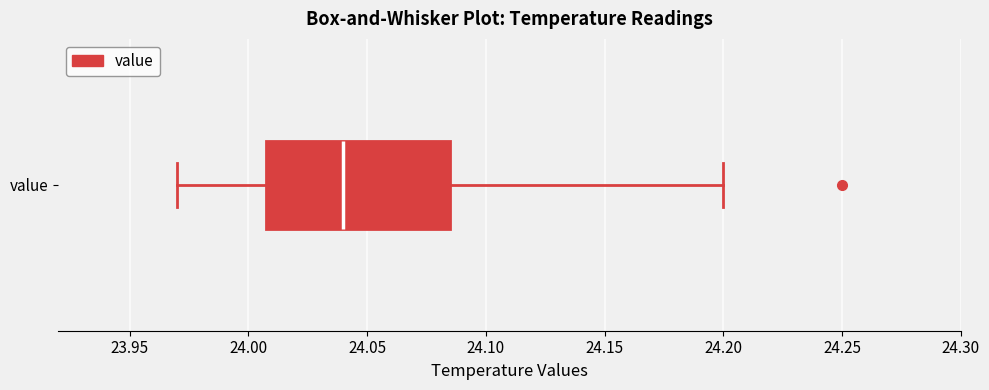

Read this box plot against the x-axis: the position of the median line, the range covered by the box, and the ends of both whiskers. The values are not printed on the chart, so give them approximately, as read against the axis.

median 24.040, box 24.010 to 24.085, whiskers 23.970 to 24.200